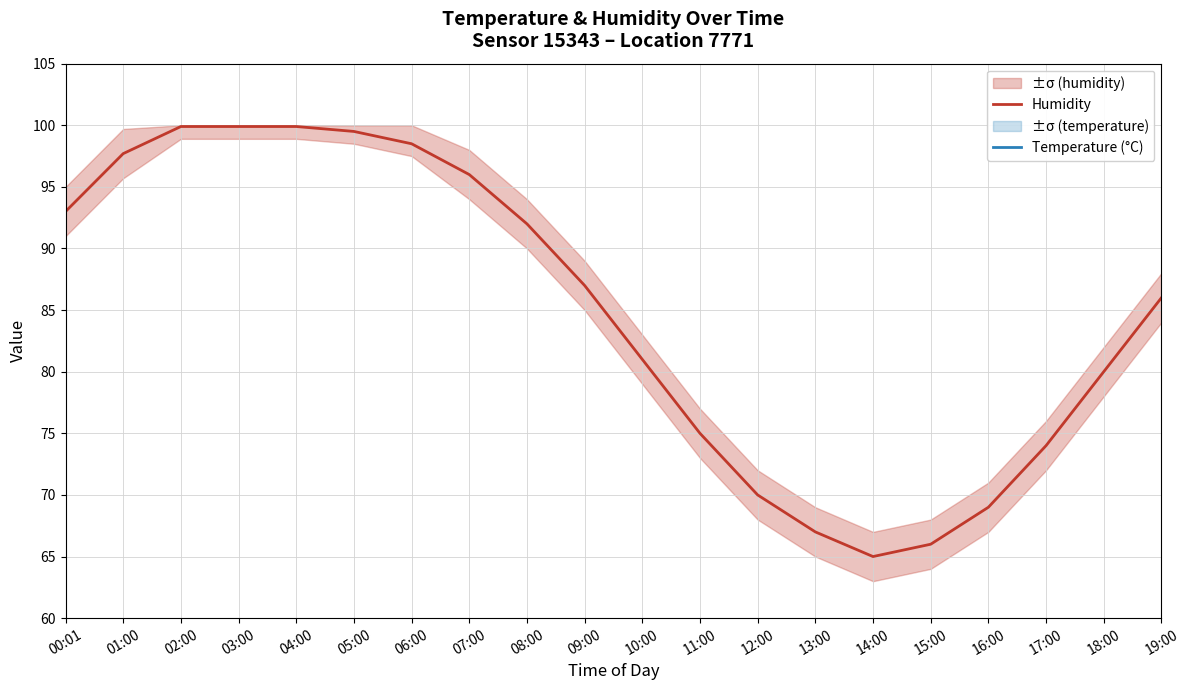

What is the label of the 1st point from the right?

19:00